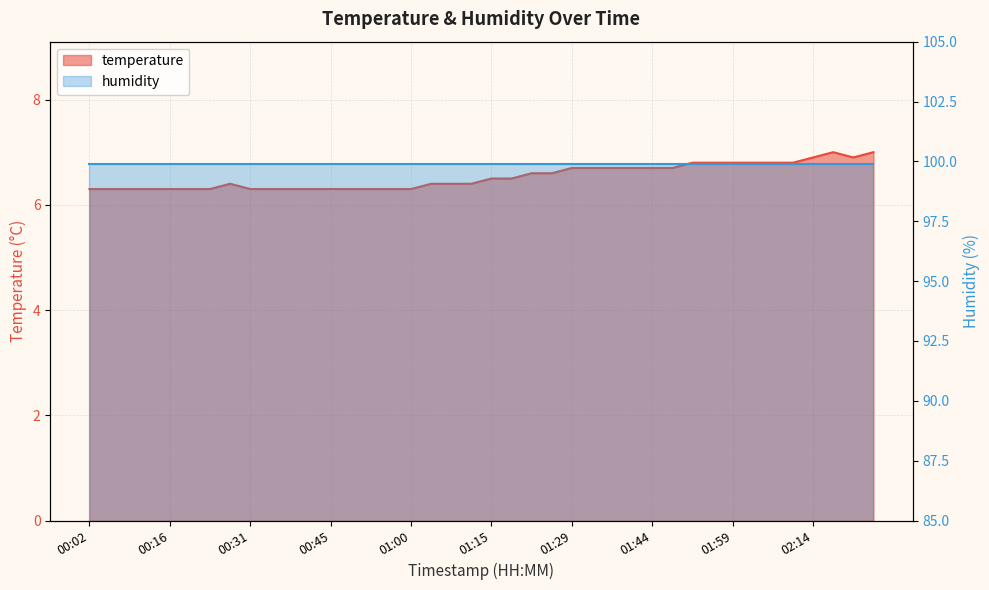

List the labels in order of value, largest first.

02:17, 02:25, 02:14, 02:21, 01:51, 01:55, 01:59, 02:03, 02:06, 02:10, 01:29, 01:33, 01:37, 01:40, 01:44, 01:48, 01:22, 01:26, 01:15, 01:18, 00:27, 01:04, 01:07, 01:11, 00:02, 00:05, 00:09, 00:13, 00:16, 00:20, 00:23, 00:31, 00:34, 00:38, 00:42, 00:45, 00:49, 00:53, 00:56, 01:00